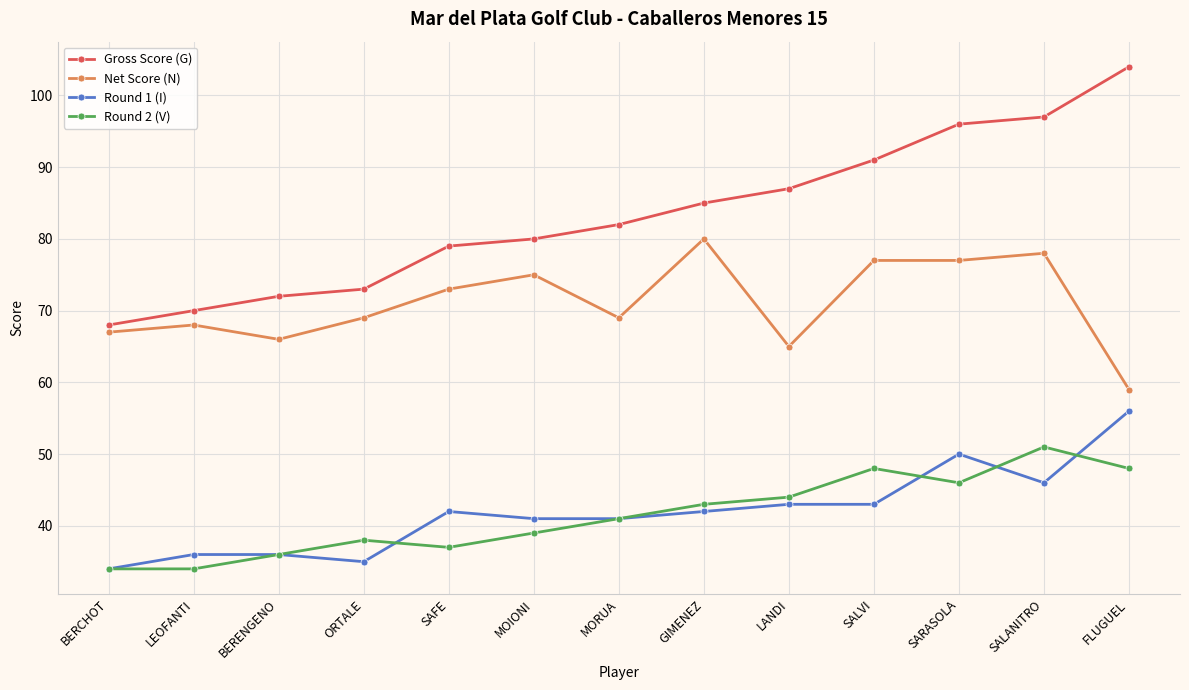

What are all the series names shown in the legend?

Gross Score (G), Net Score (N), Round 1 (I), Round 2 (V)